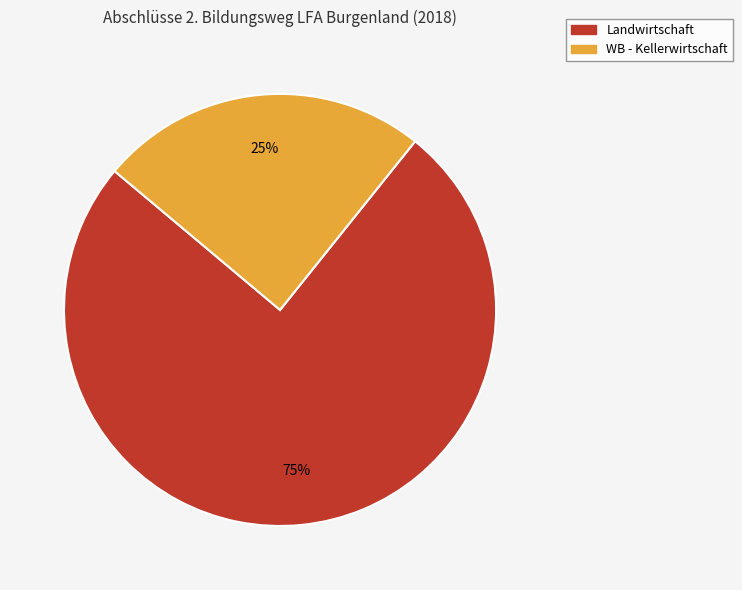

To the nearest percent, what is the average slice percentage?

50%